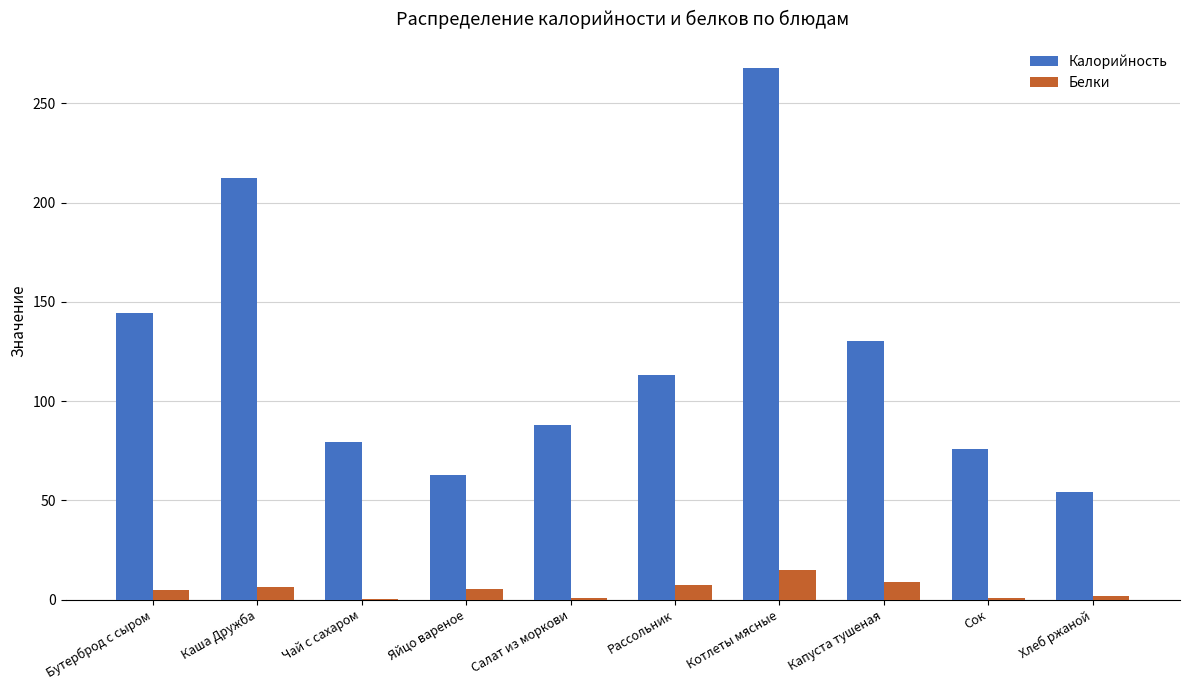

Read the Калорийность value at Бутерброд с сыром.

144.3